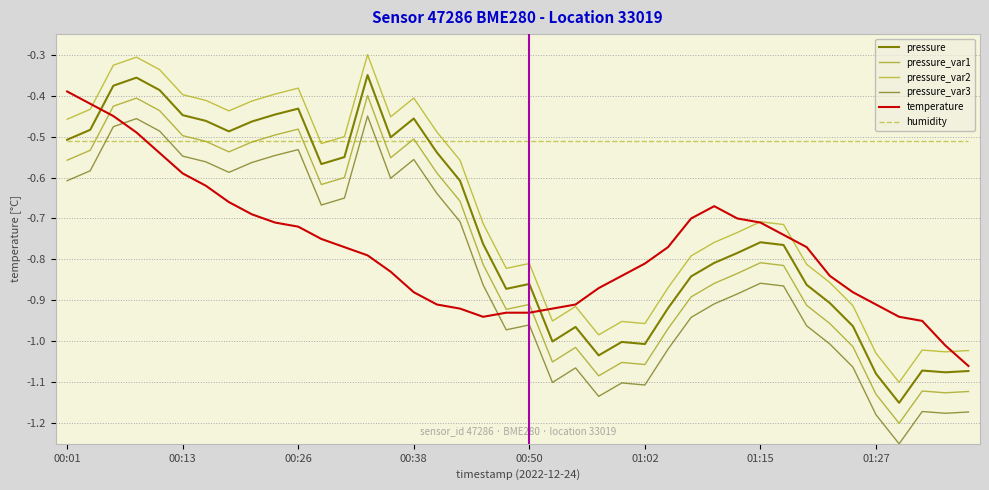

How many lines are shown in the chart?

6